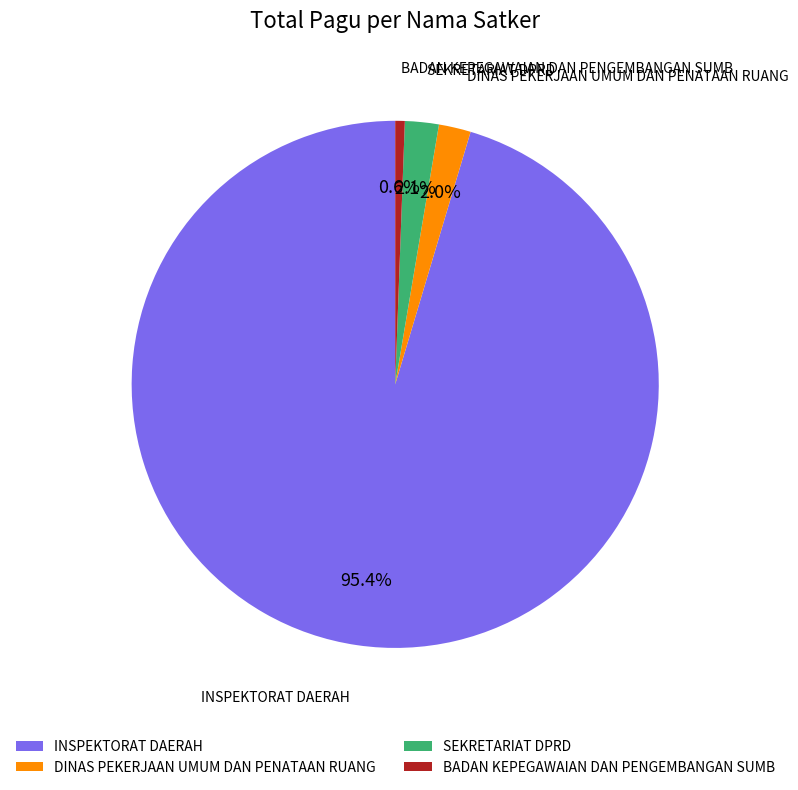

Count the number of slices in the pie.

4